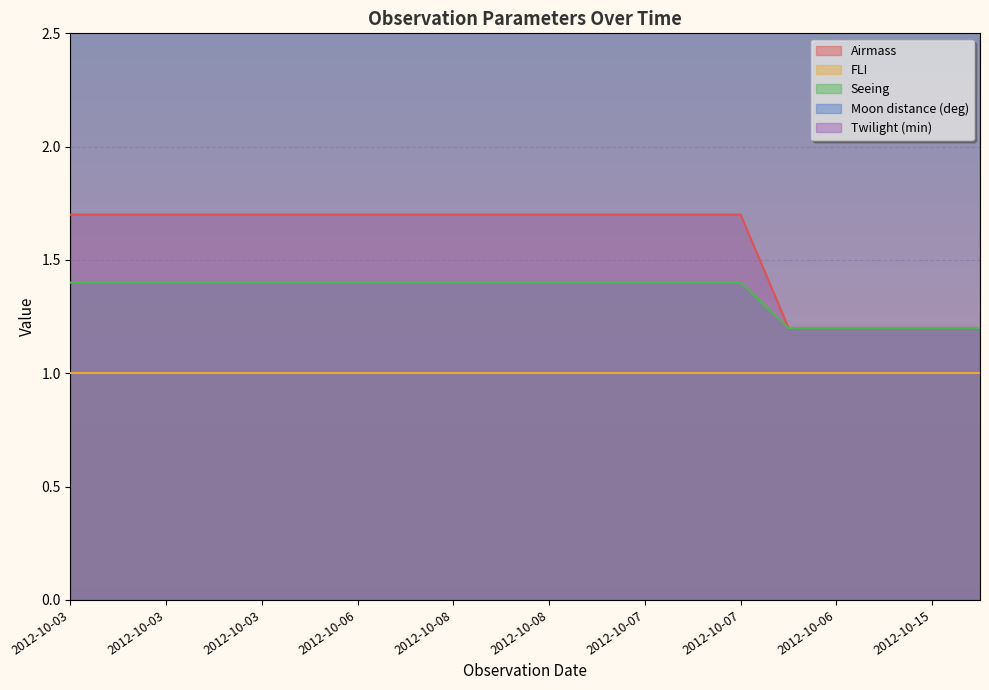

How many categories are shown in the chart?

20